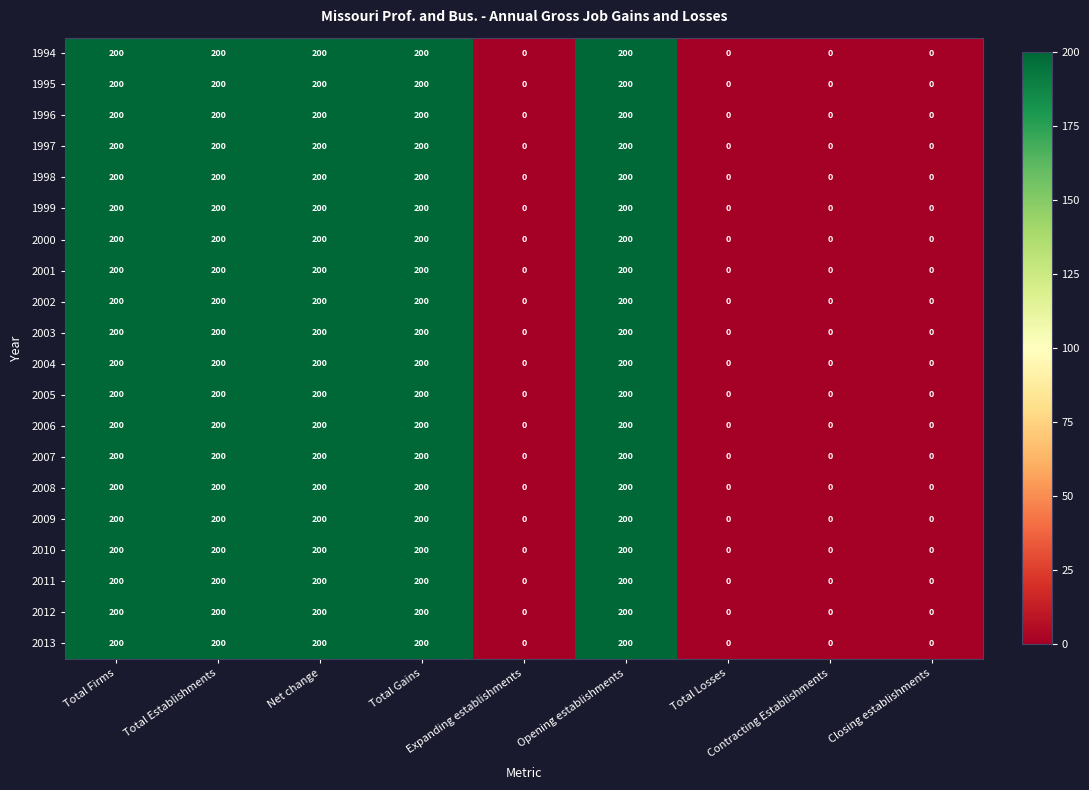

At how many categories does at least one series exceed 178?

5